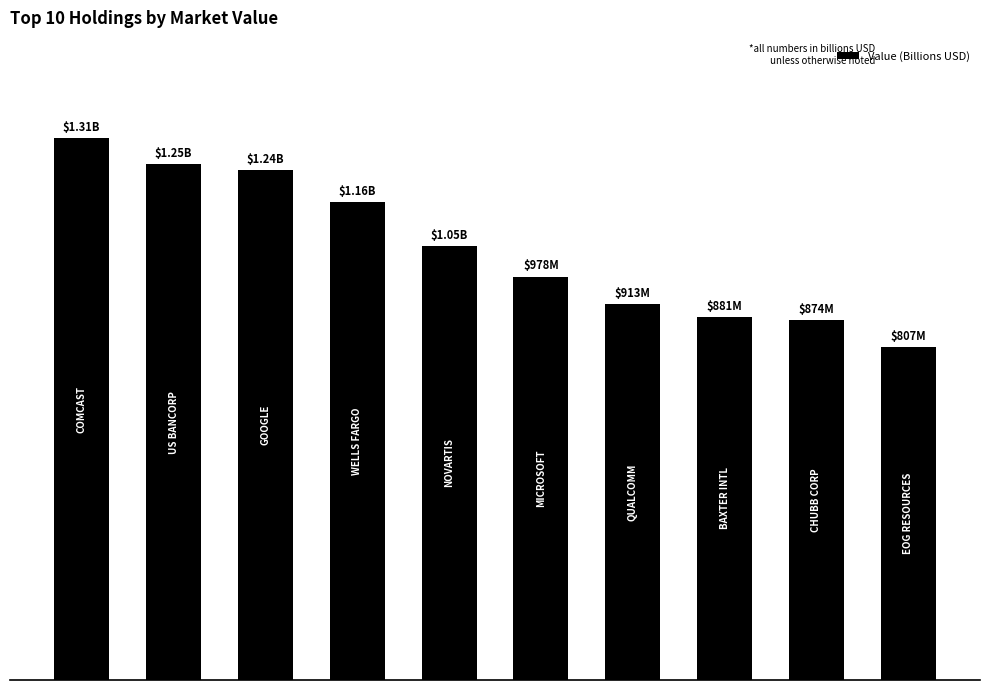

What is the value of the 7th bar from the left?

0.9